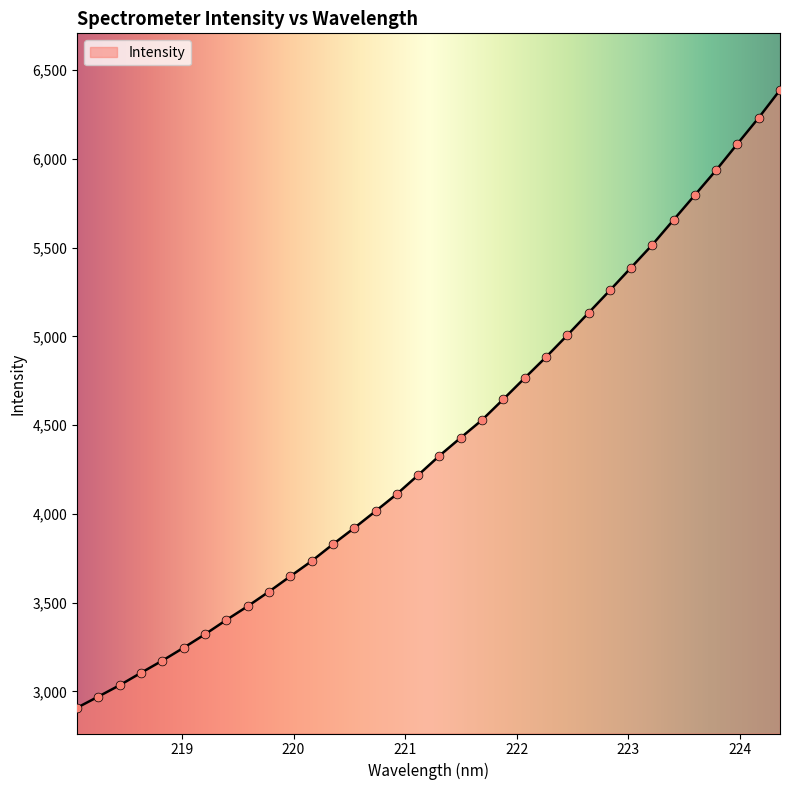

What is the difference between the maximum and minimum values?

3478.3